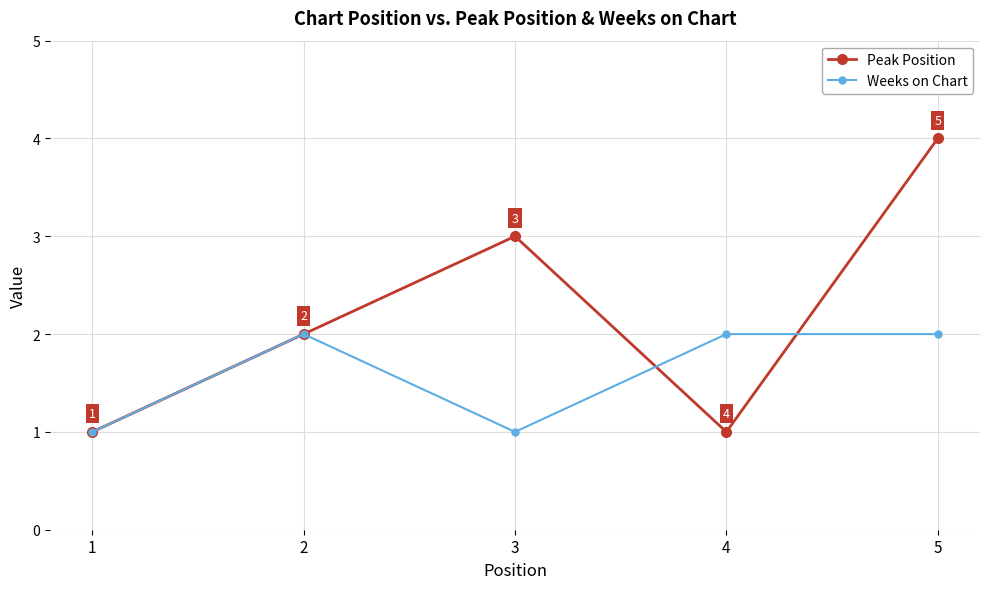

What is the greatest value displayed?

4